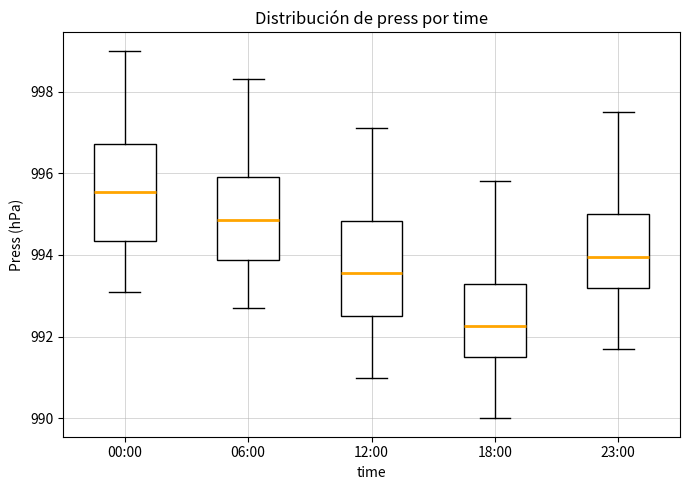

Where does the median line of the box for 12:00 sit on the y-axis? The values are not printed on the chart, so give them approximately, as read against the axis.

993.6